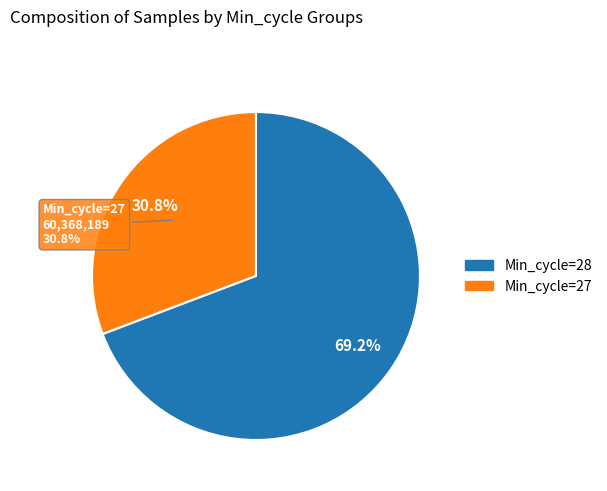

True or false: 28 accounts for 21% of the total.

False